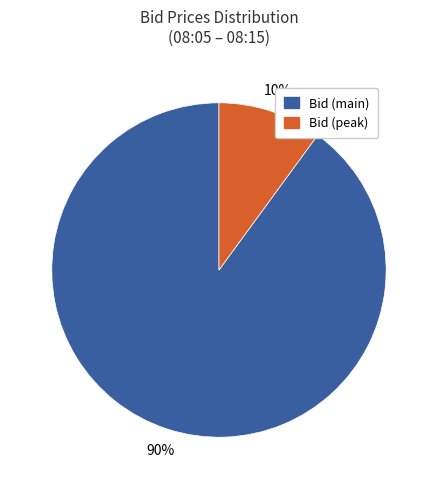

To the nearest percent, what is the average slice percentage?

50%